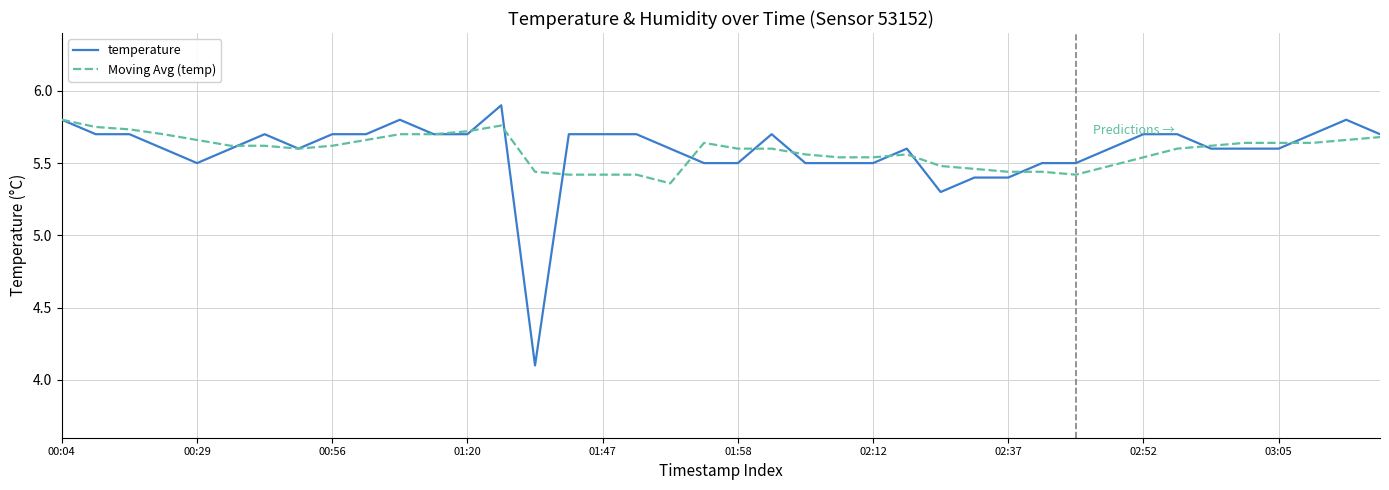

What is the difference between the maximum and minimum values in the temperature series?

1.8